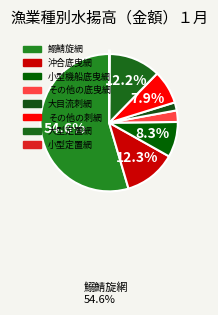

Count the number of slices in the pie.

8